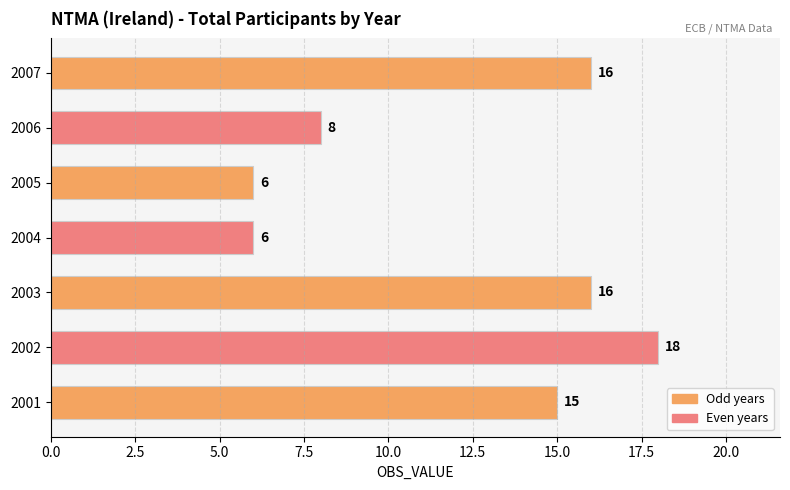

How many categories are shown in the chart?

7